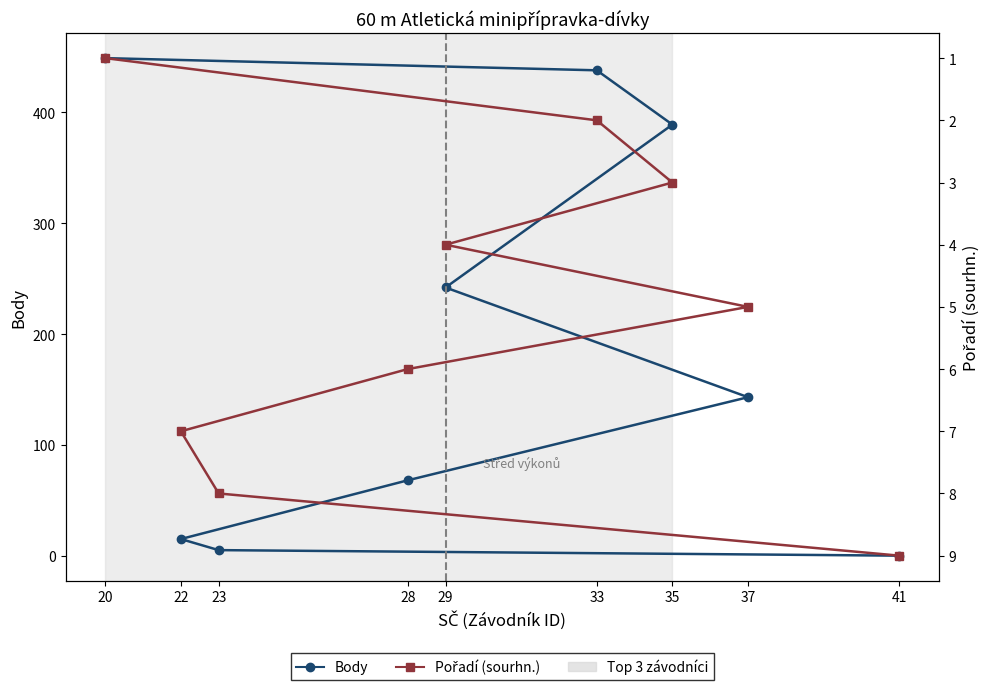

Which series has the largest total across all categories?

Body